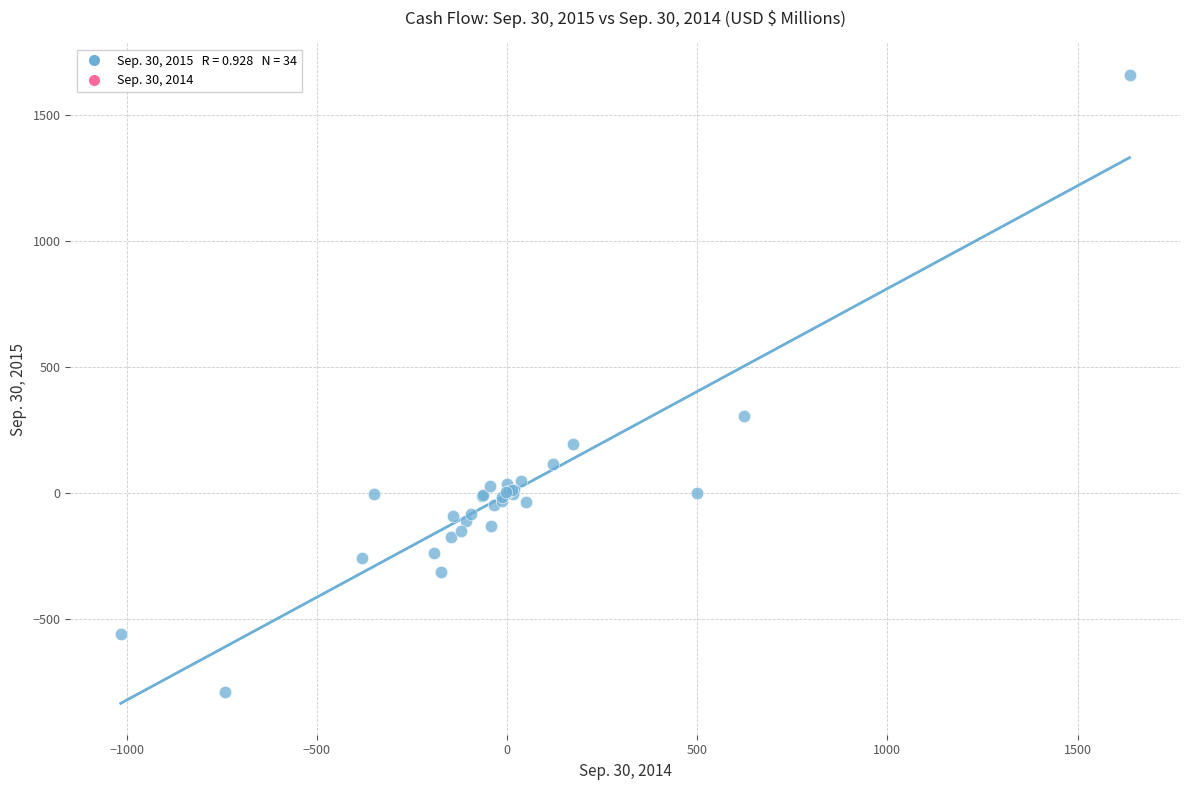

What Y value in the scatter plot is closest to 437?

308.0